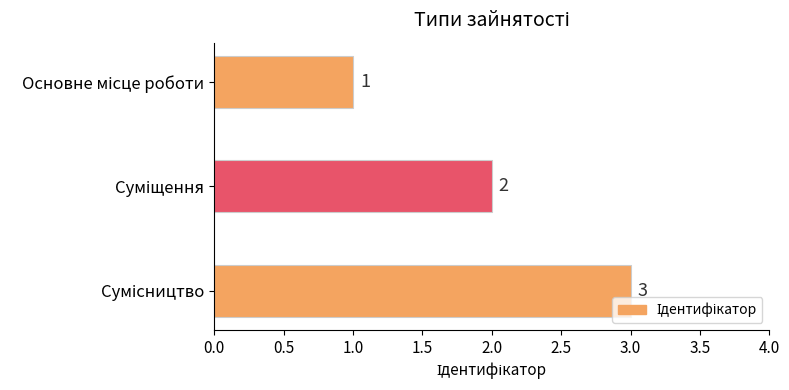

What is the greatest value displayed?

3